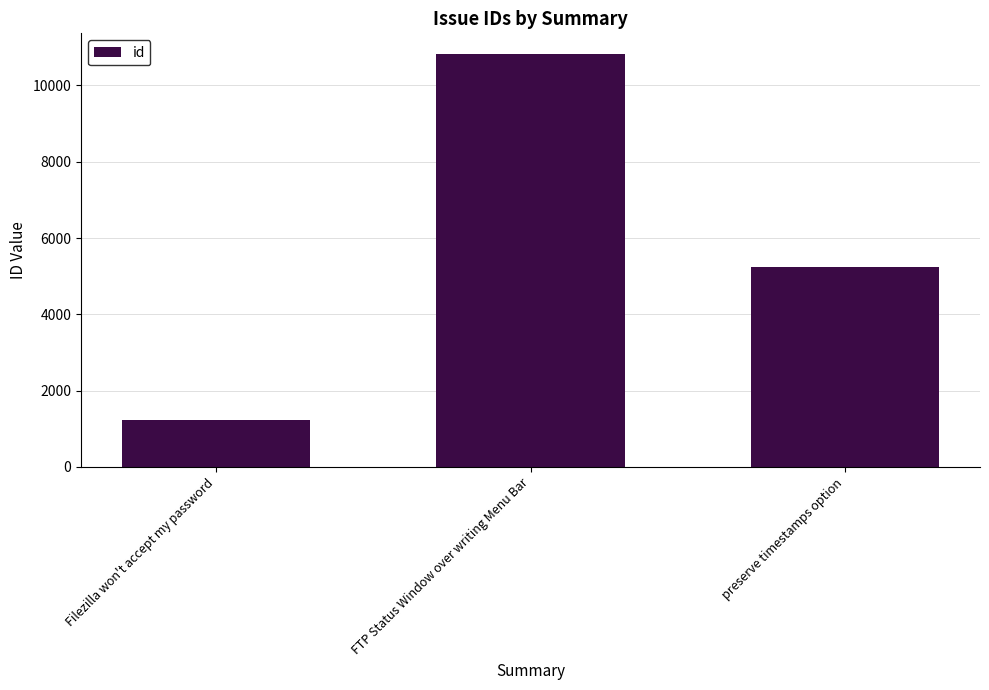

What is the approximate value at preserve timestamps option, to the nearest 100?

5200